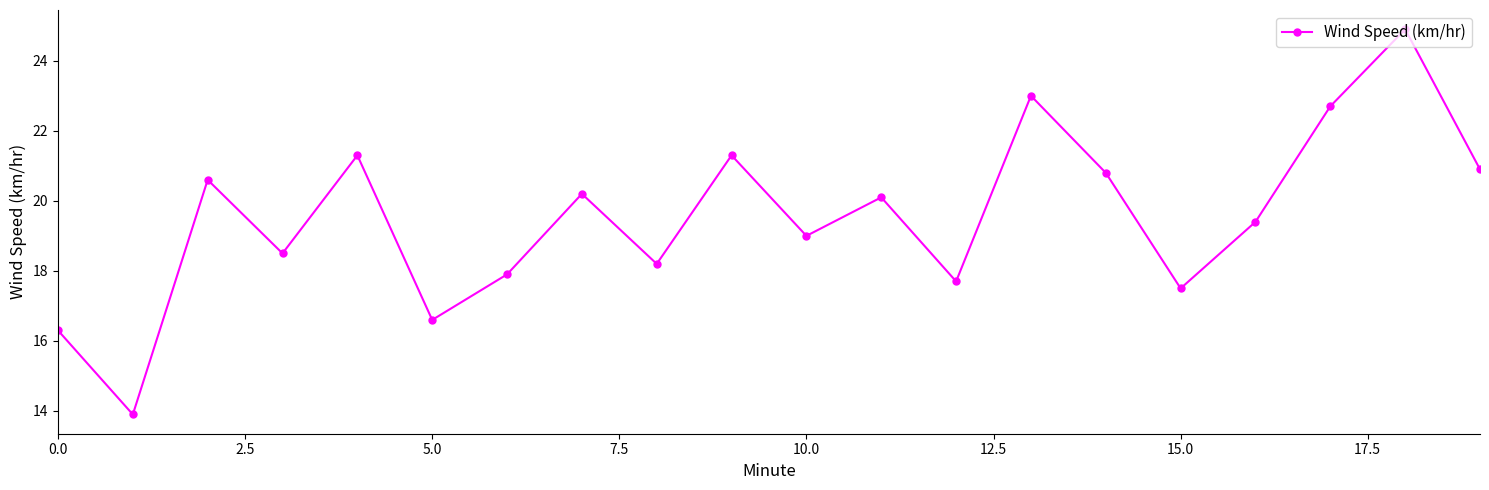

How many interior local peaks (higher than both neighbors) does the data have?

7